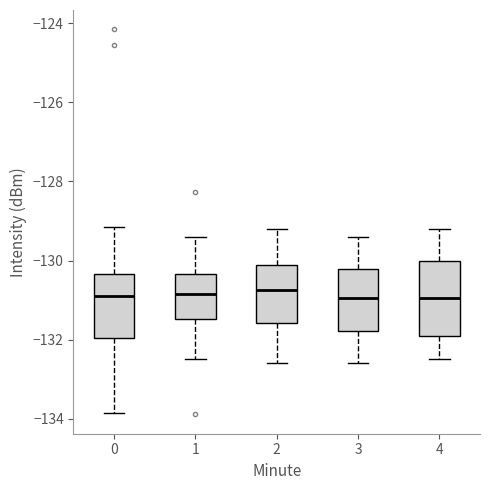

Reading left to right, read every box against the y-axis: the position of its median line, the range the box covers, and the ends of its whiskers. The values are not printed on the chart, so give them approximately, as read against the axis.

0: median -131.0, box -132.0 to -130.4, whiskers -133.8 to -129.2
1: median -130.8, box -131.4 to -130.4, whiskers -132.4 to -129.4
2: median -130.8, box -131.6 to -130.2, whiskers -132.6 to -129.2
3: median -131.0, box -131.8 to -130.2, whiskers -132.6 to -129.4
4: median -131.0, box -131.8 to -130.0, whiskers -132.4 to -129.2